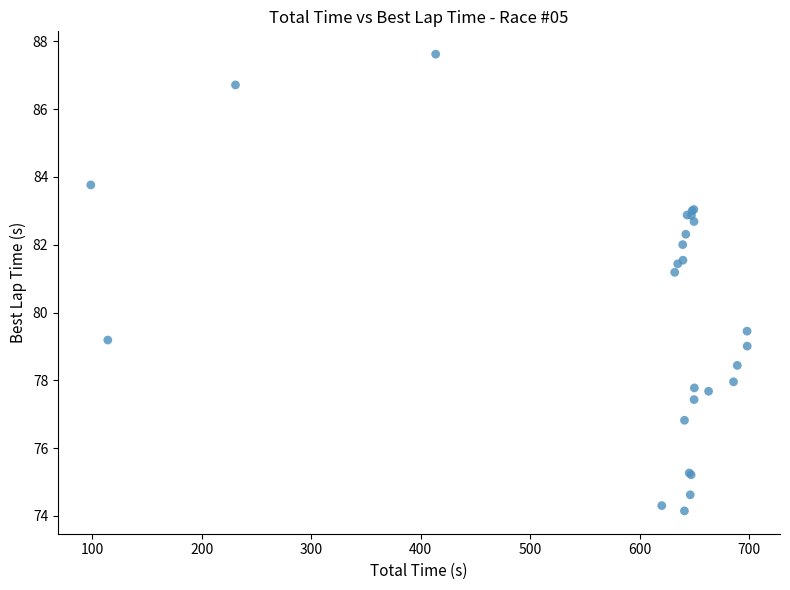

What Y value in the scatter plot is closest to 80?

79.5